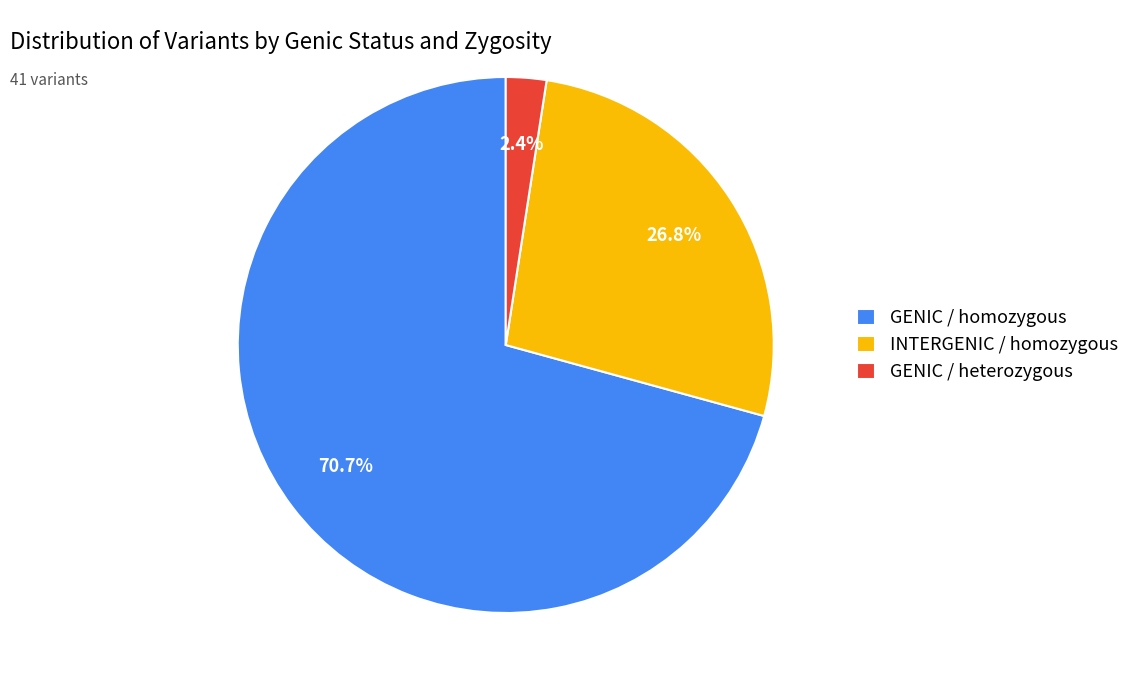

Which has a higher value, INTERGENIC / homozygous or GENIC / homozygous?

GENIC / homozygous